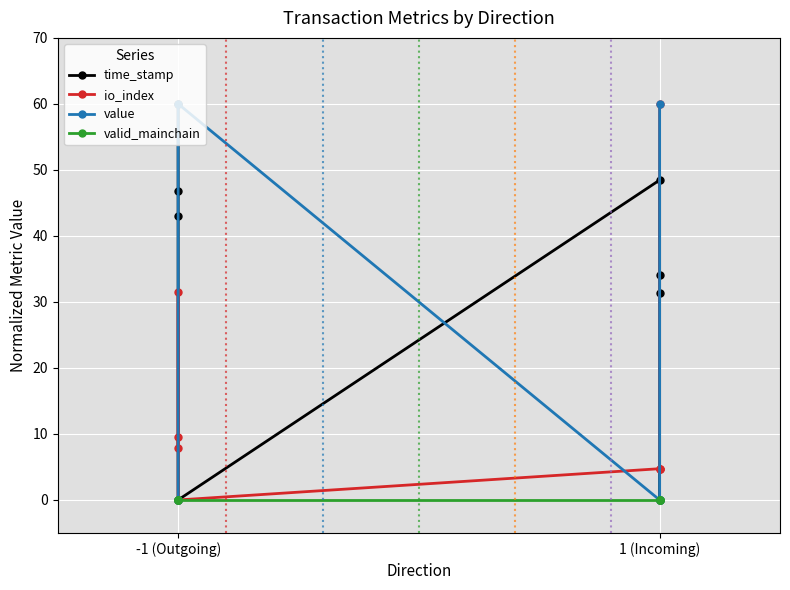

Is the value of valid_mainchain at -1 (Outgoing) greater than the value of io_index at 1 (Incoming)?

No